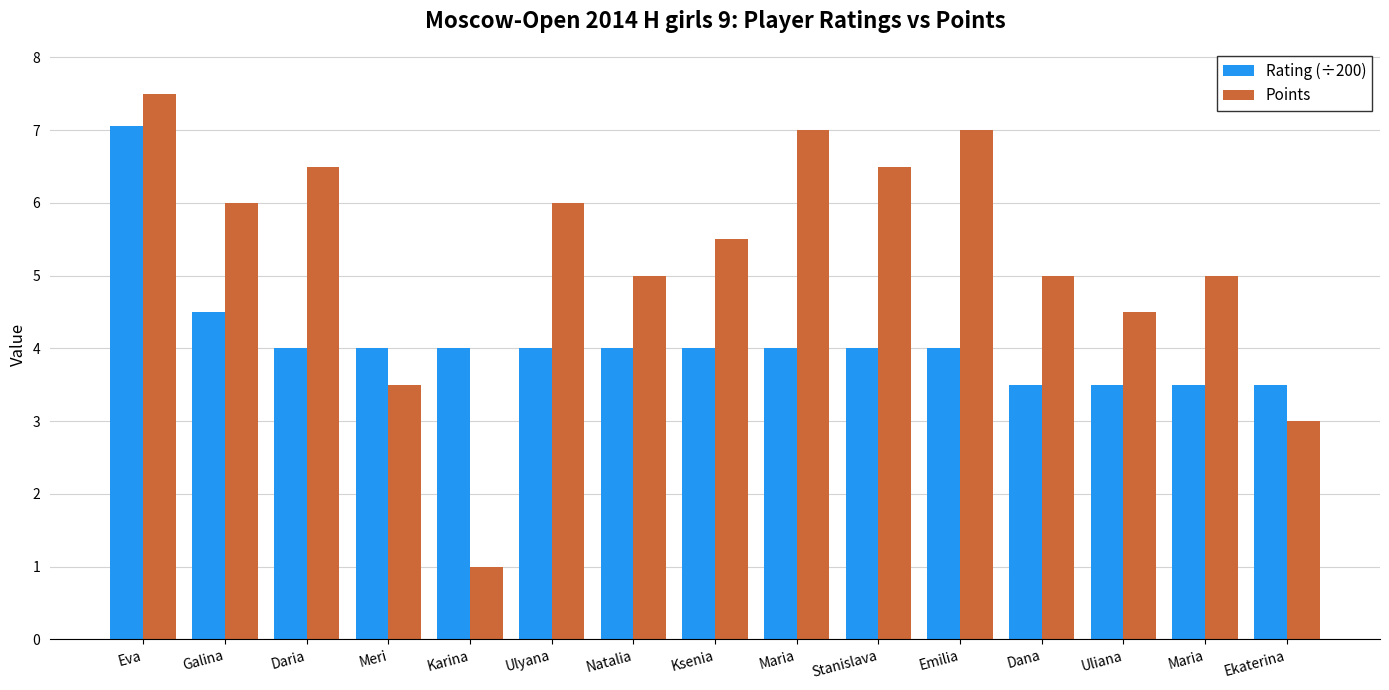

What is the value of the Points bar at the 14th from the left?

7.0